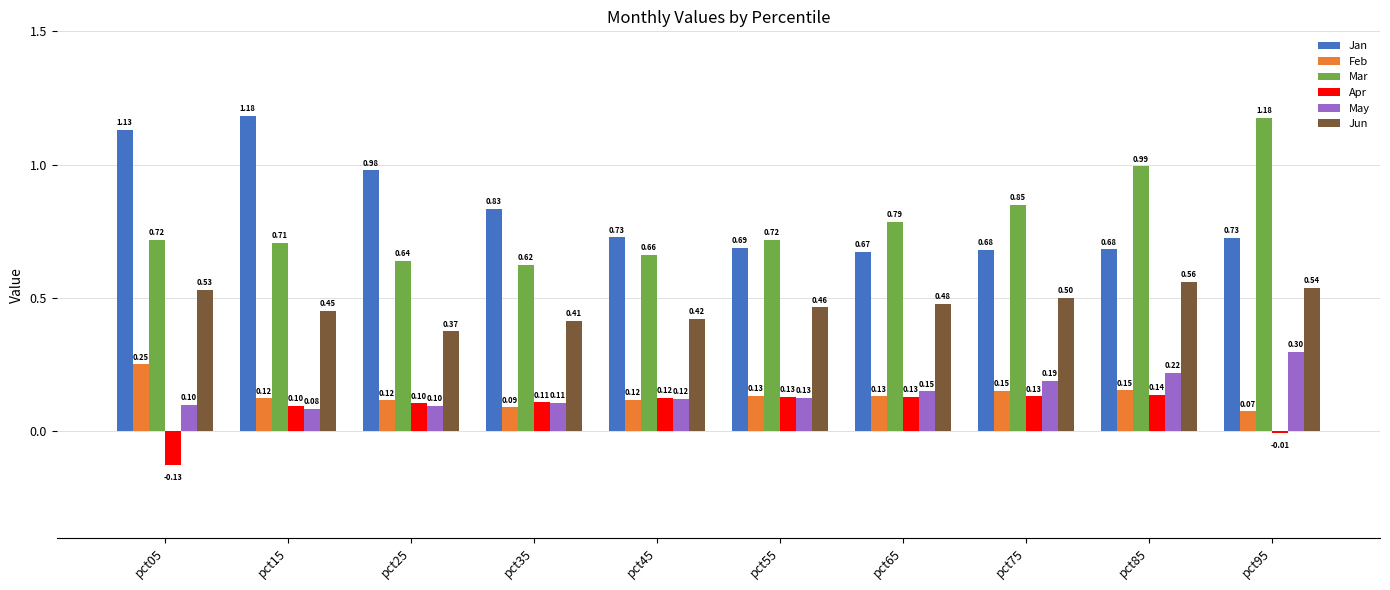

At which category is the sum across all series the highest?

pct95